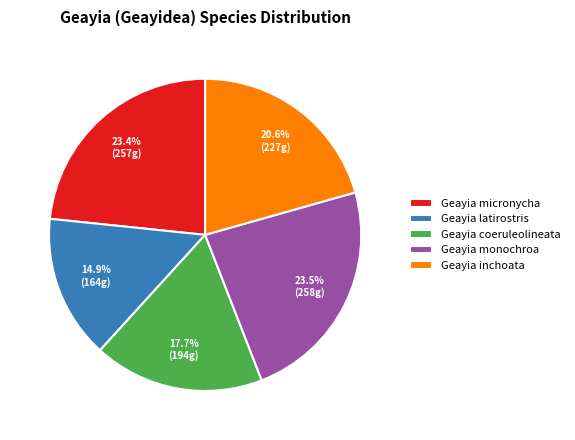

True or false: Geayia monochroa accounts for 16% of the total.

False